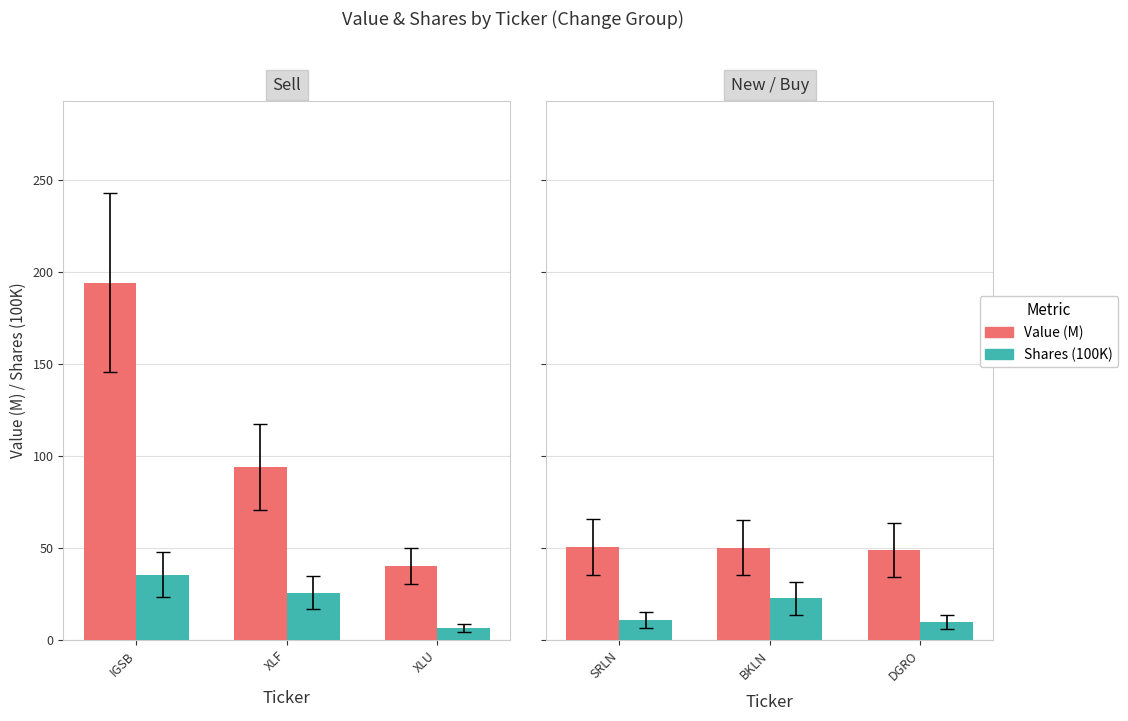

Which series has the largest total across all categories?

Value (M)